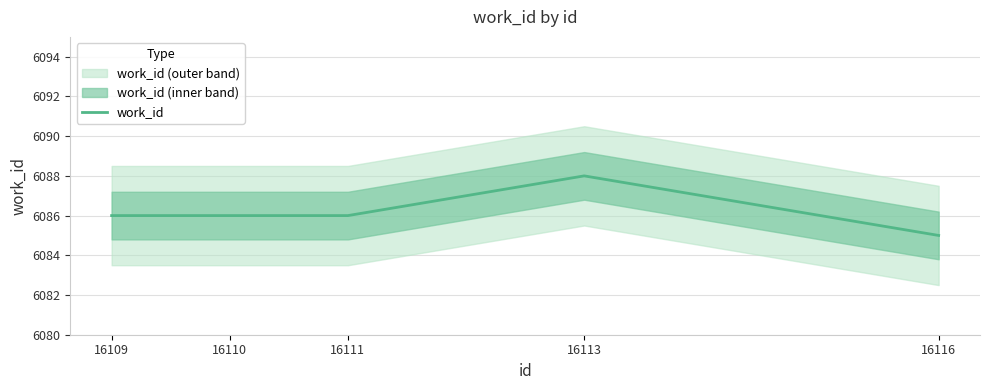

What is the change in value from 16110 to 16116?

-1